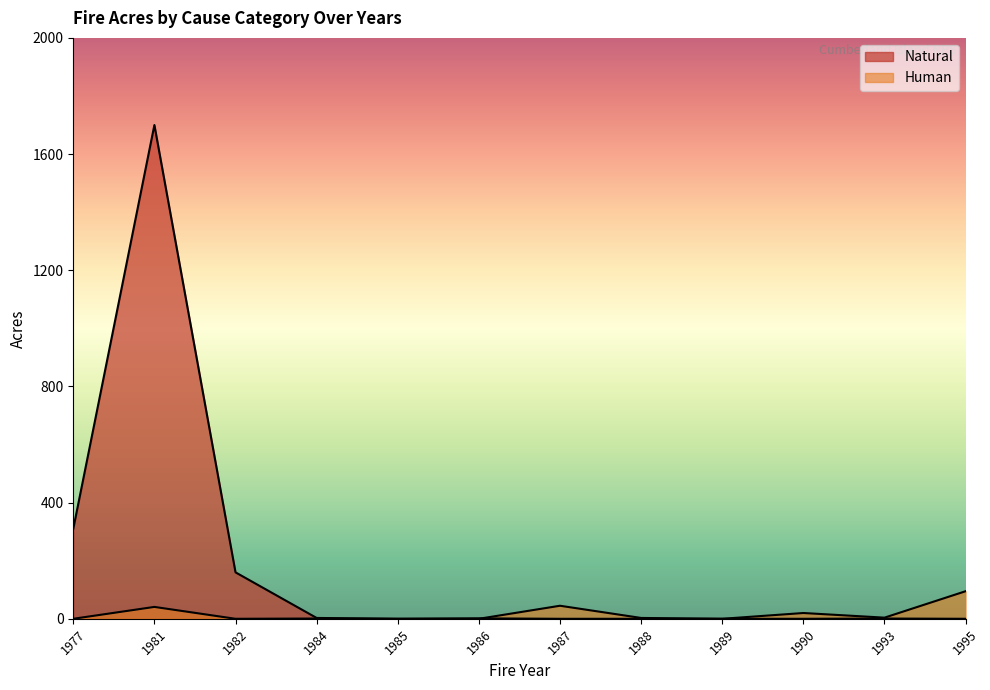

Rank the series by their maximum value, from lowest to highest.

Human, Natural